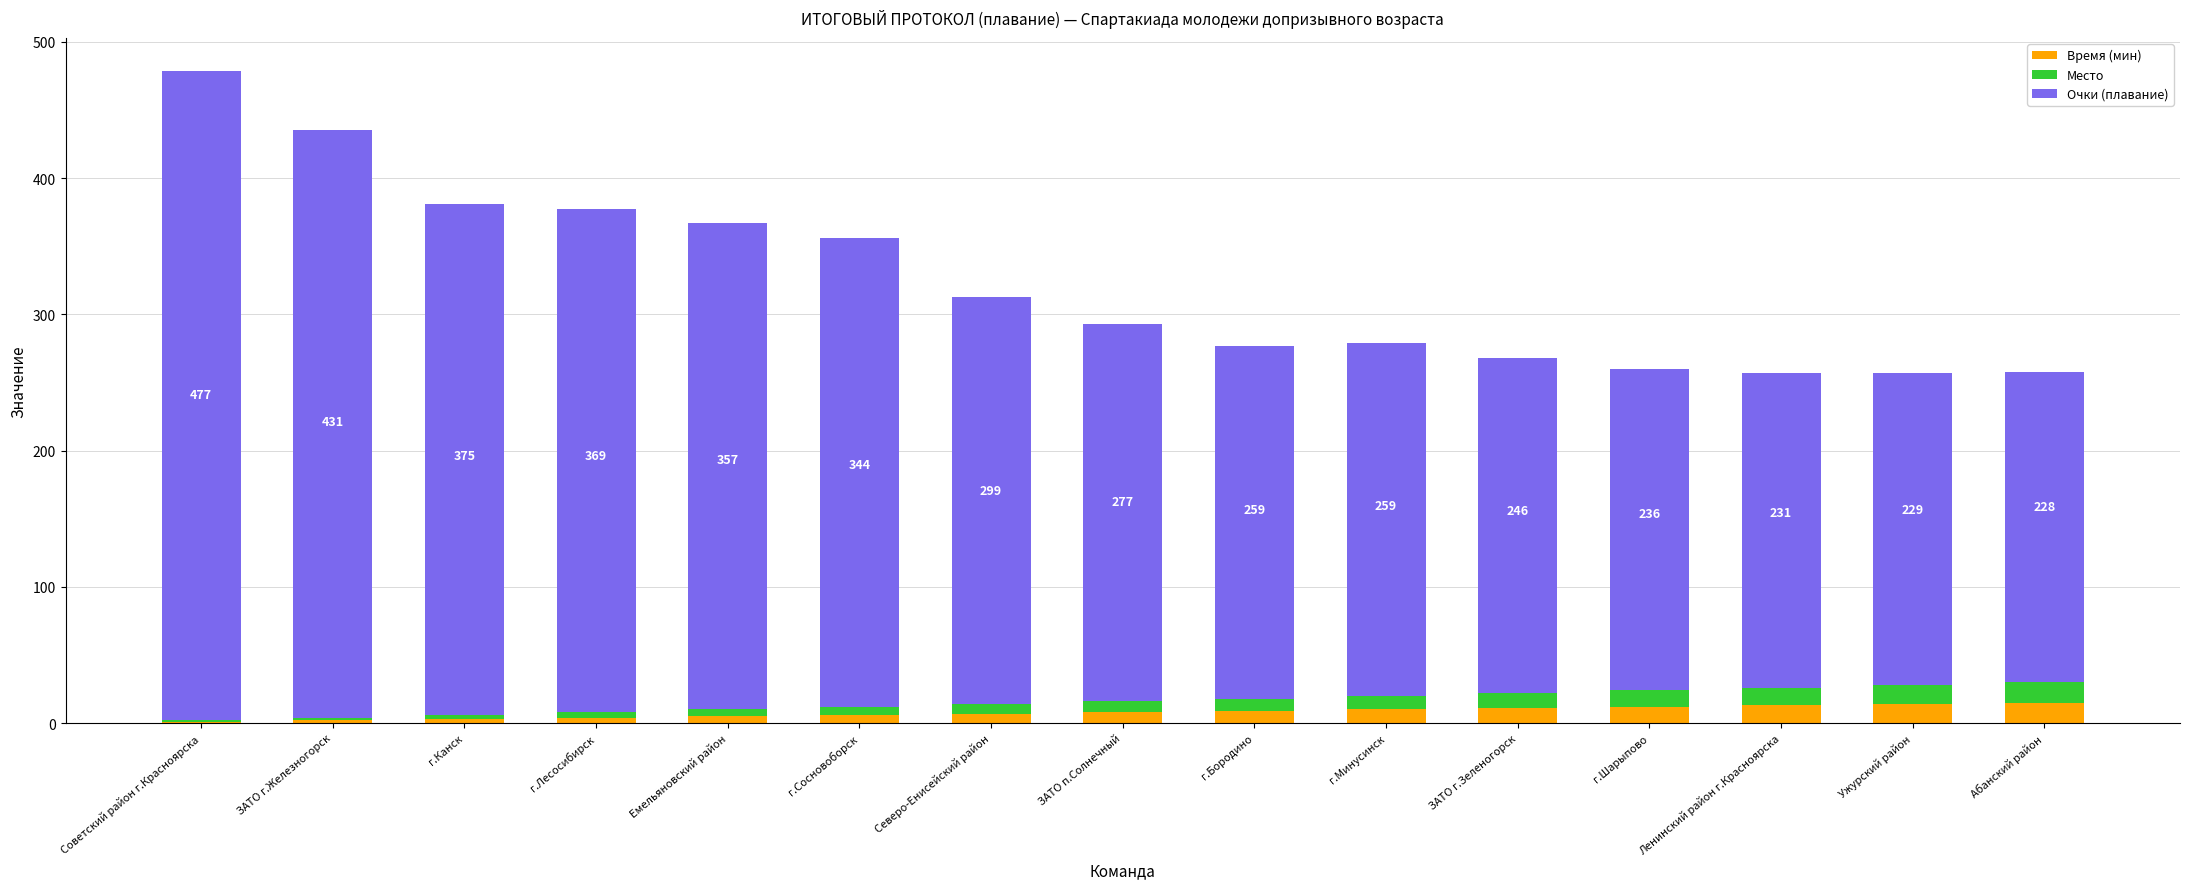

What is the highest value of the Время (мин) series?

15